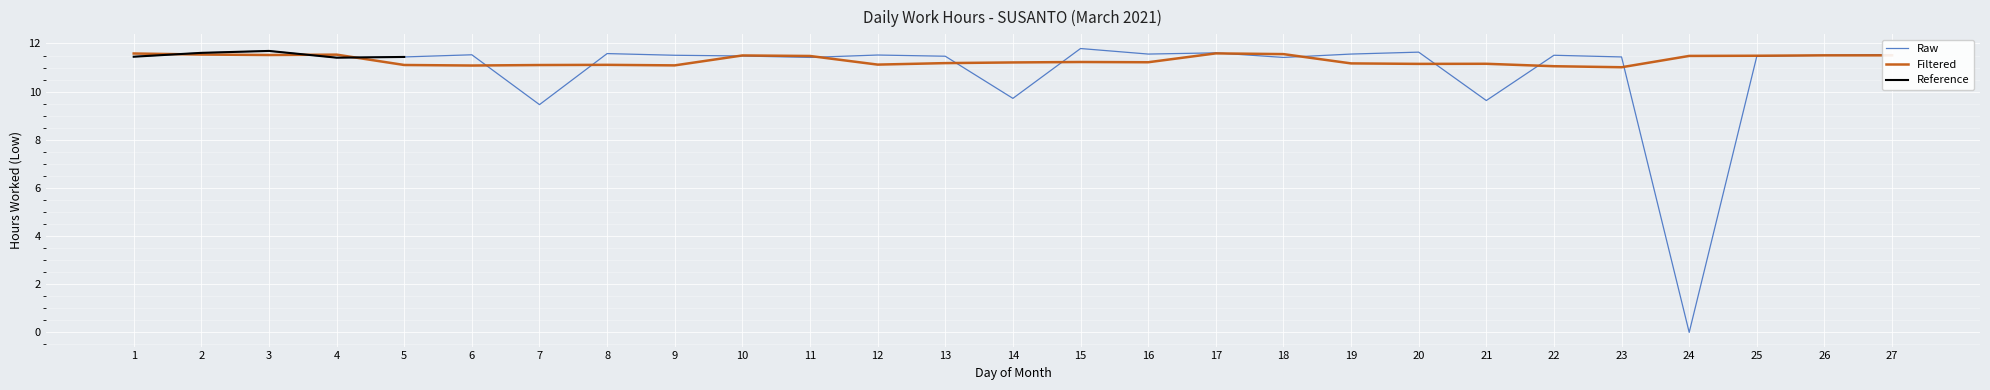

Is it true that Raw equals 9.6 at 21?

True